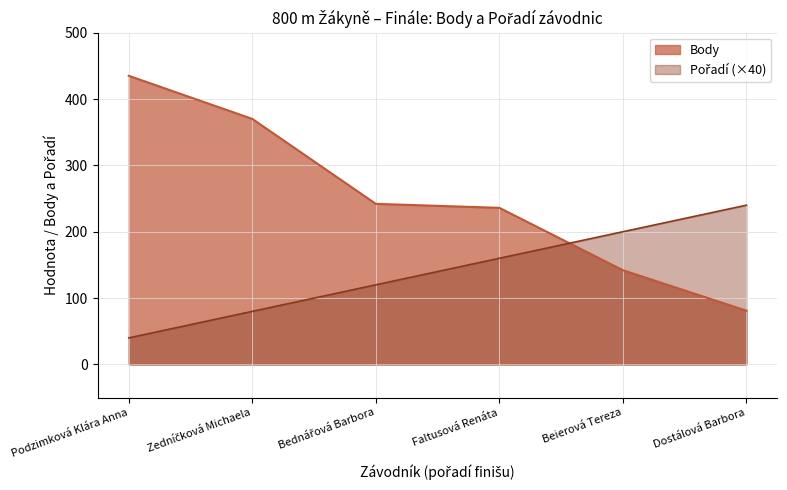

True or false: Body has a value of 370 at Zedníčková Michaela.

True